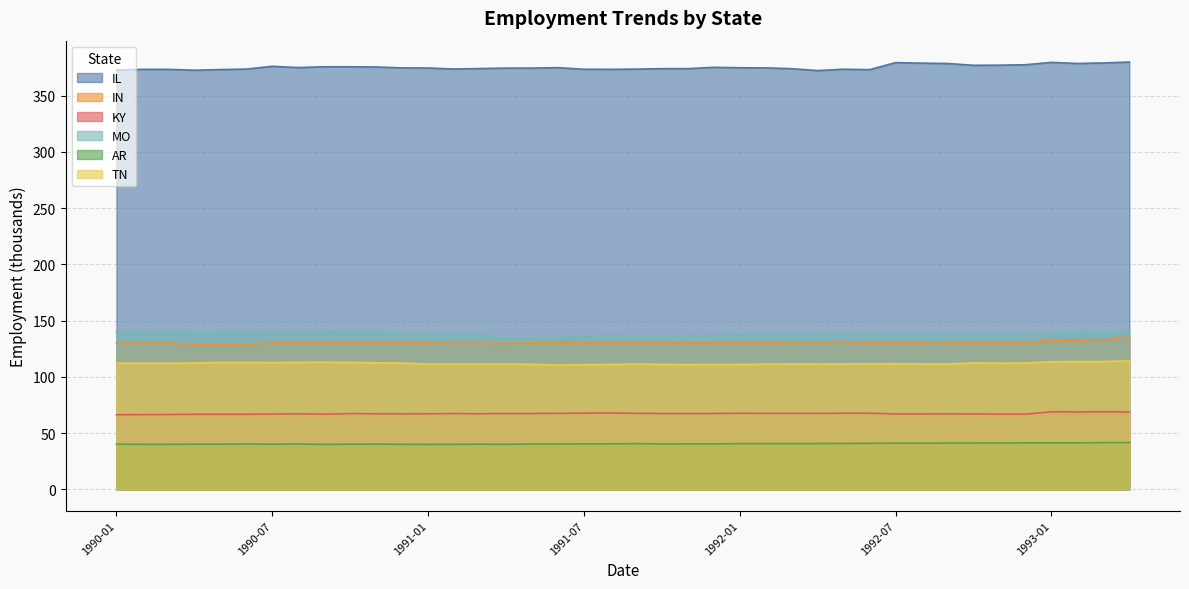

At how many categories does at least one series exceed 118?

40